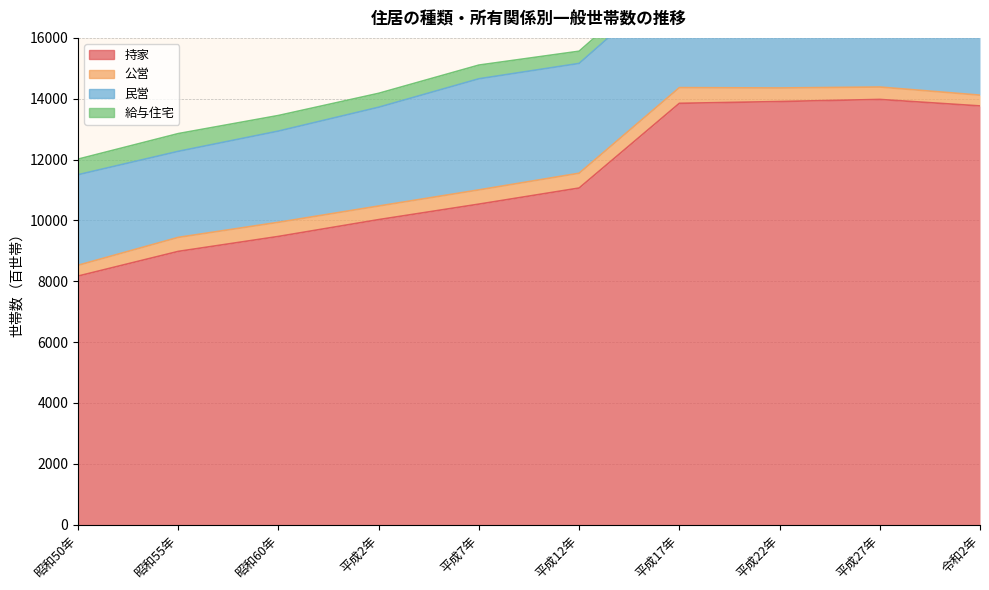

Does the chart display data point markers on the line(s)?

No